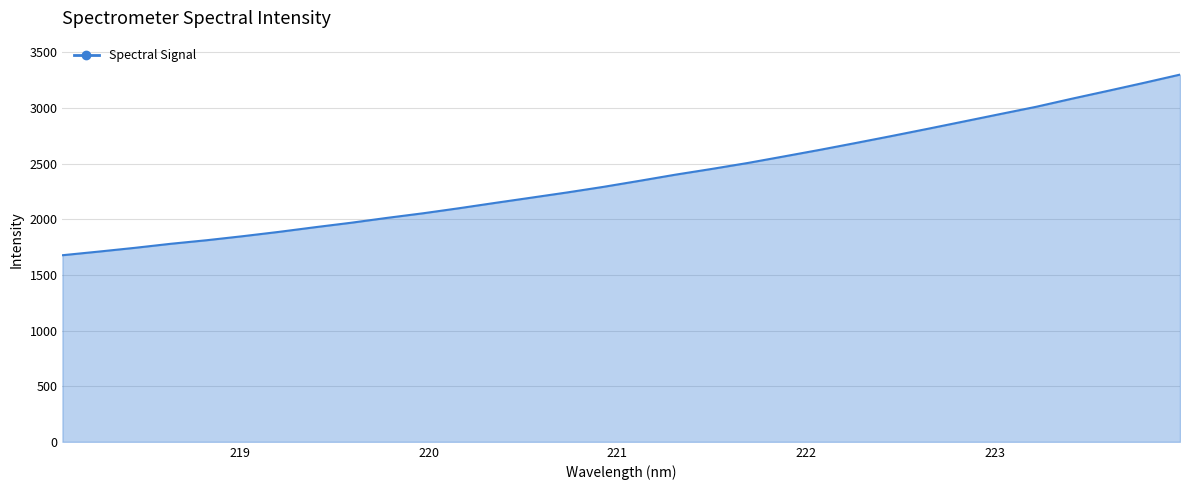

What is the difference between the maximum and minimum values?

1622.7